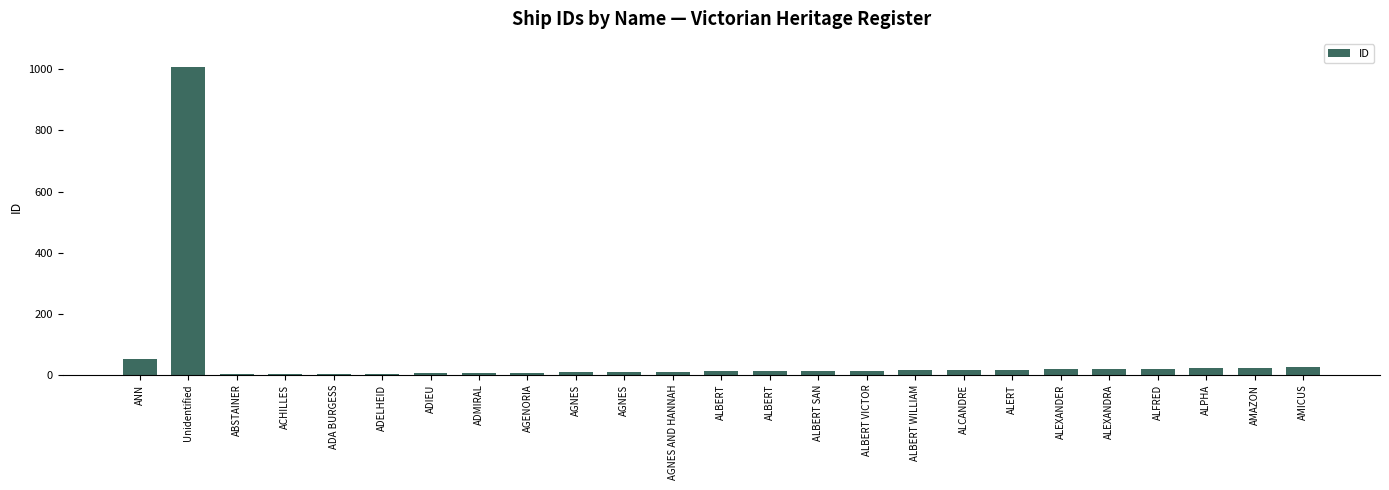

How many distinct data groups are displayed?

1